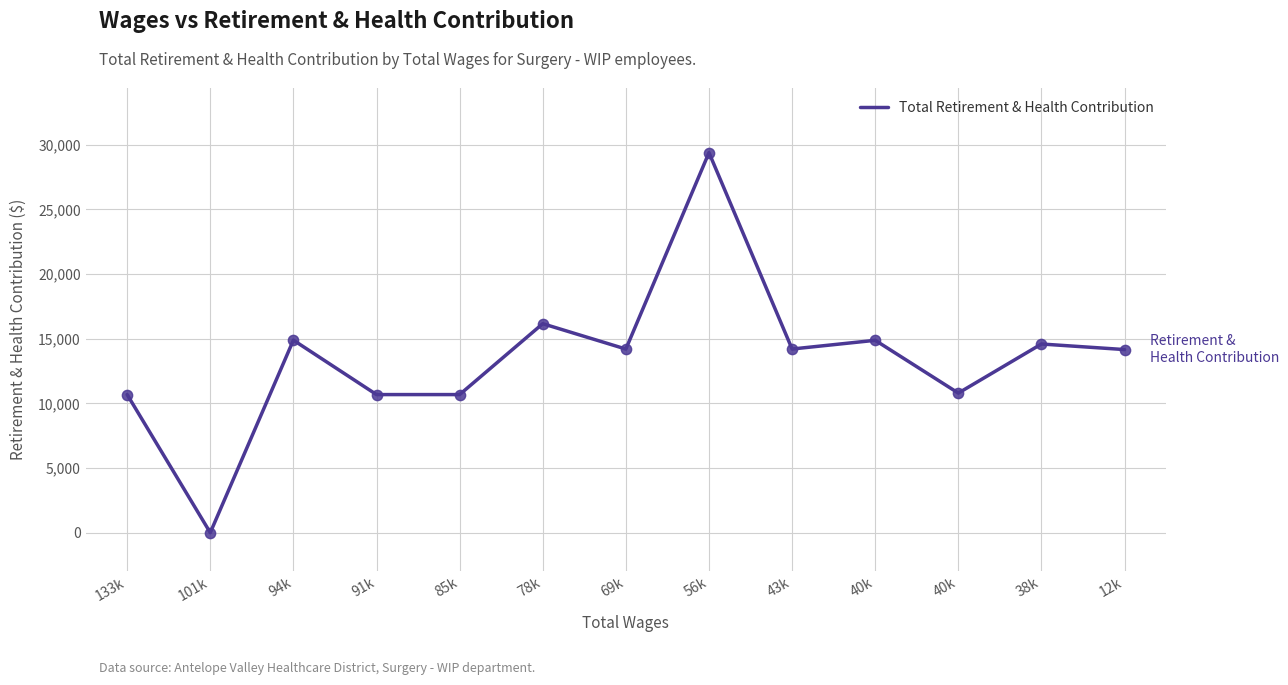

What is the change in value from 78k to 69k?

-1961